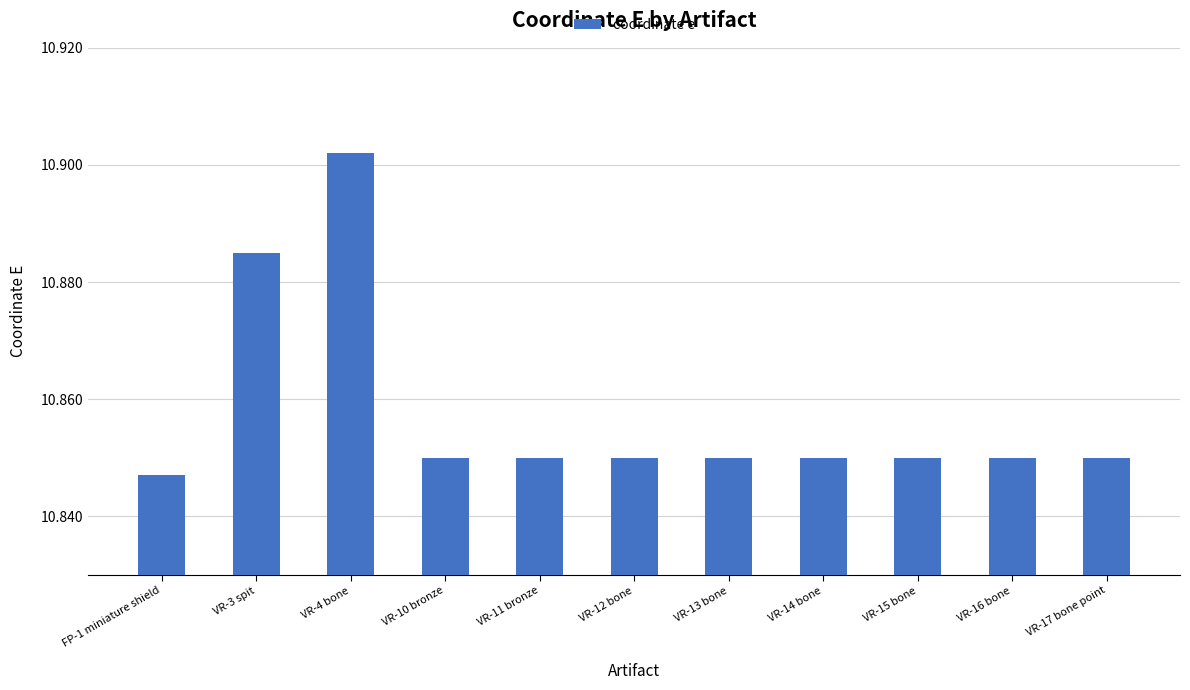

What position from the right is VR-15 bone?

3